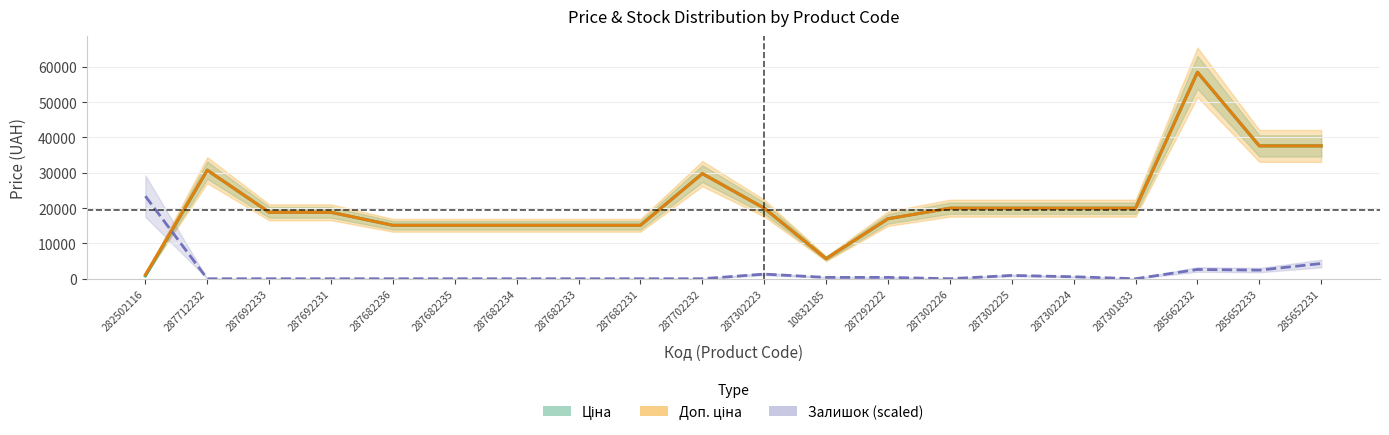

The Залишок series shows 0.0 at 287682236. True or false?

True